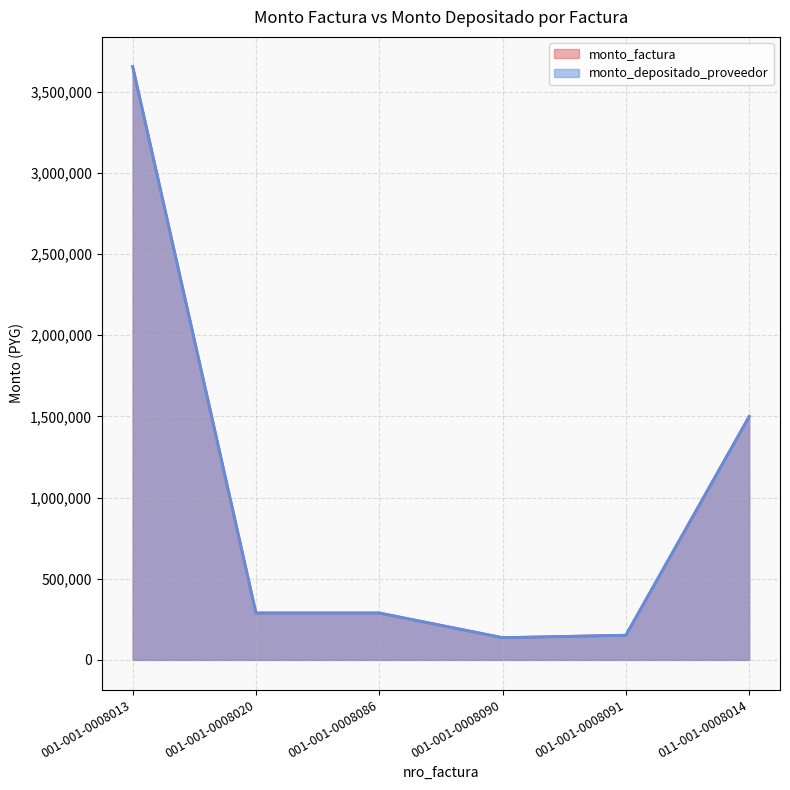

Which has a higher value, 011-001-0008014 or 001-001-0008013?

001-001-0008013